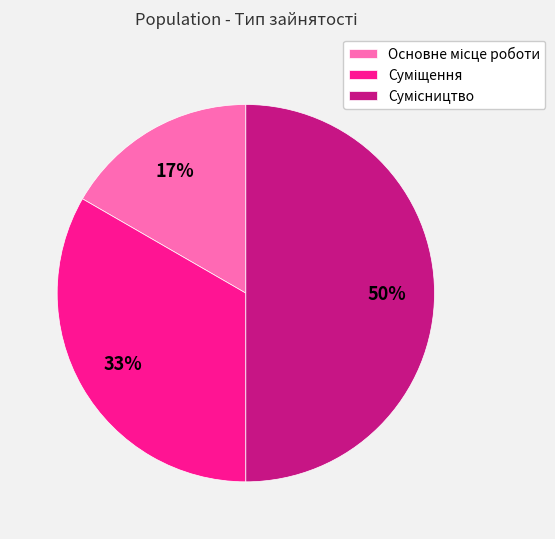

To the nearest percent, what is the average slice percentage?

33%